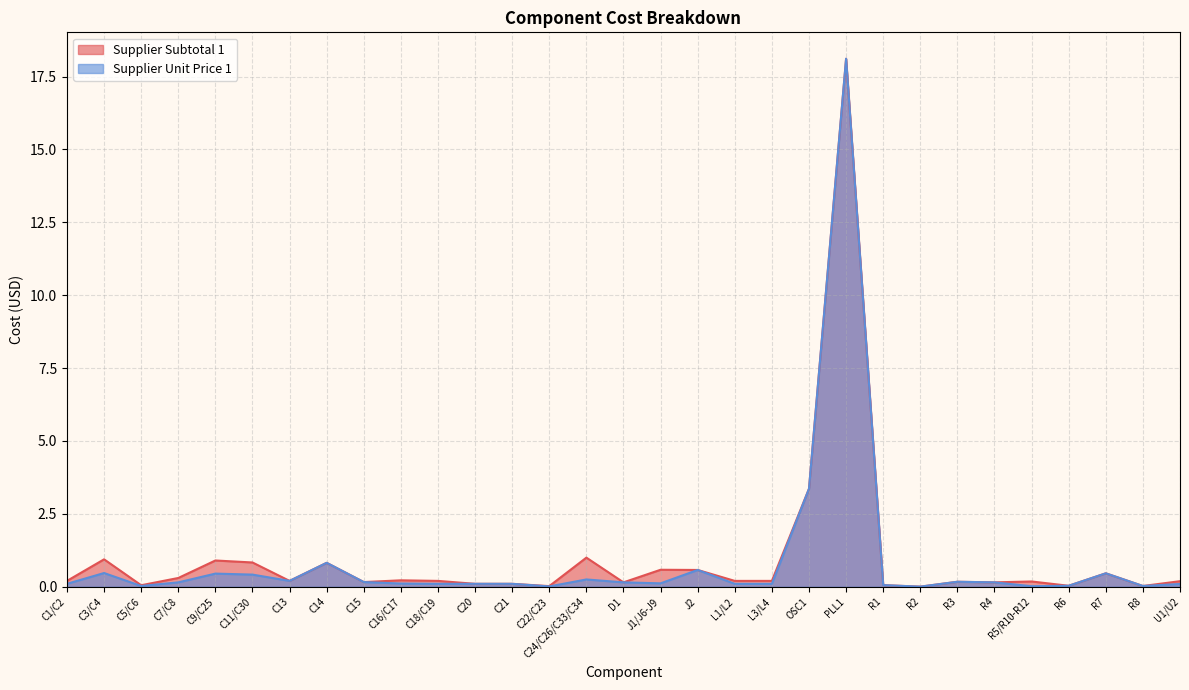

Is the value of Supplier Subtotal 1 at C7/C8 greater than the value of Supplier Unit Price 1 at C7/C8?

Yes